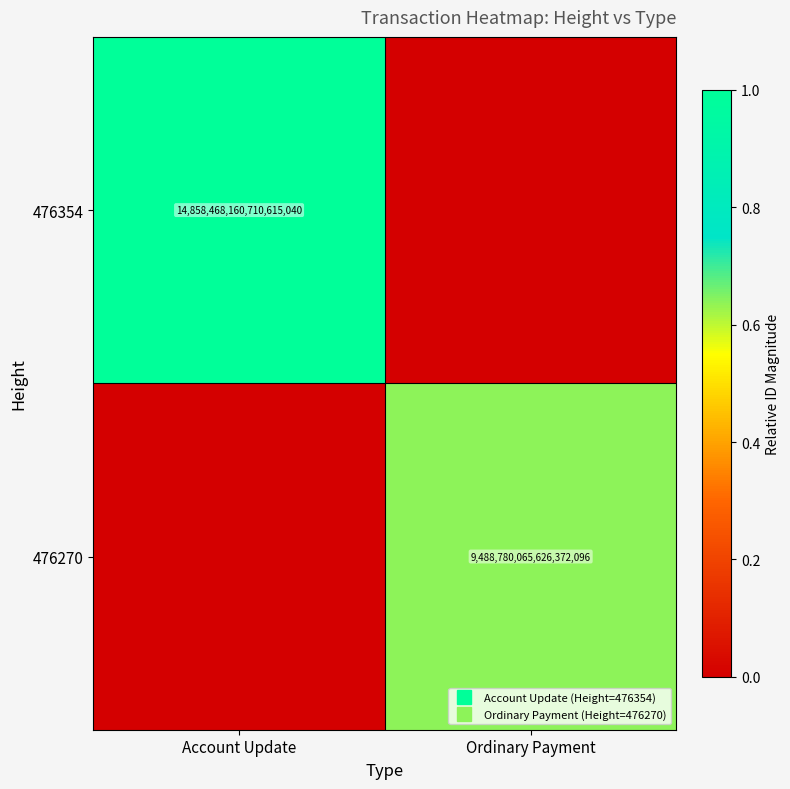

What is the average value of the 476354 series?

0.5